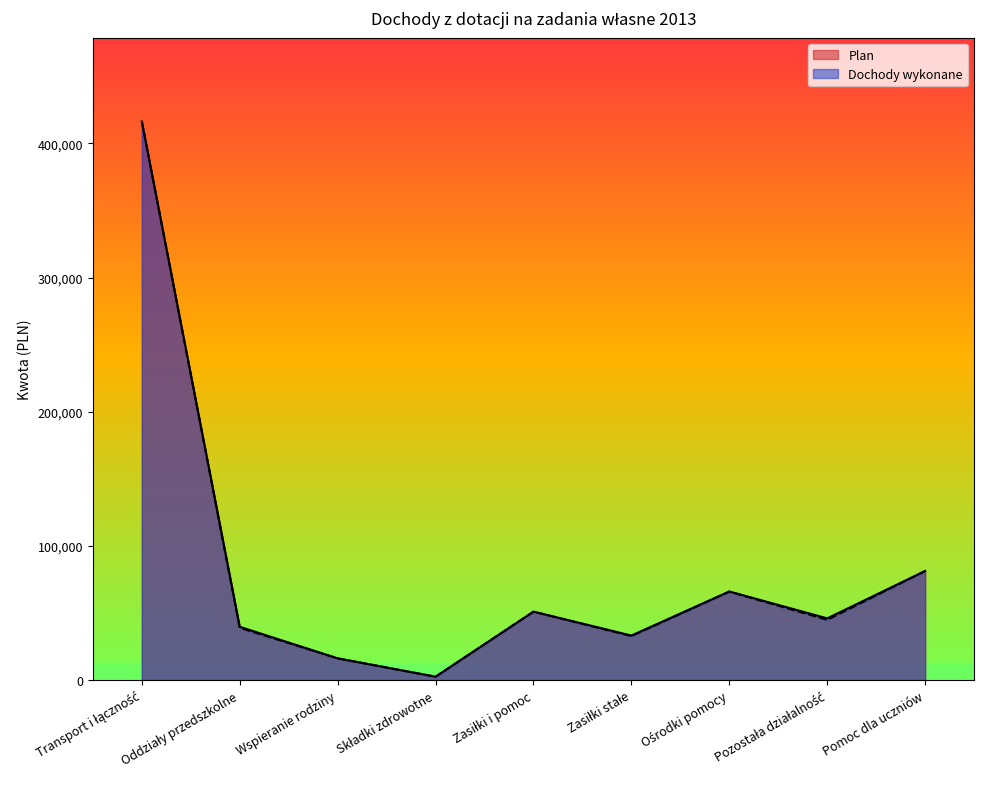

At which category is the sum across all series the highest?

Transport i łączność